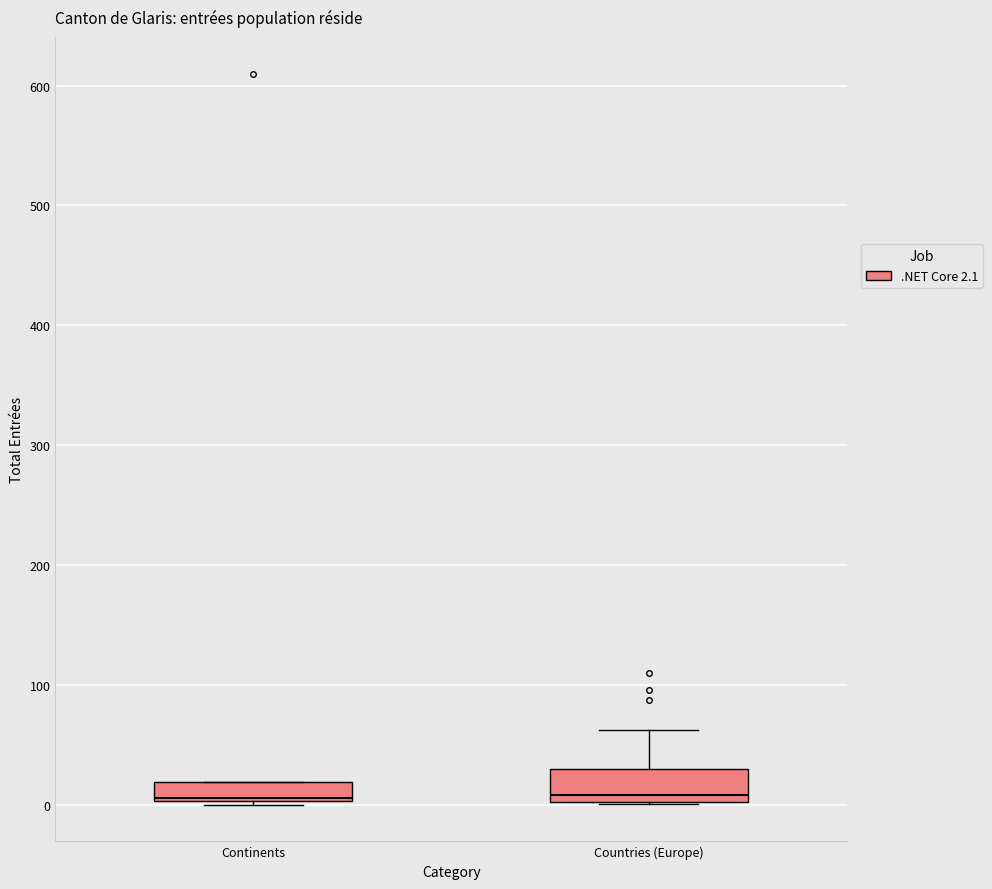

Reading left to right, read every box against the y-axis: the position of its median line, the range the box covers, and the ends of its whiskers. The values are not printed on the chart, so give them approximately, as read against the axis.

Continents: median 10, box 0 to 20, whiskers 0 to 20
Countries (Europe): median 10, box 0 to 30, whiskers 0 to 60